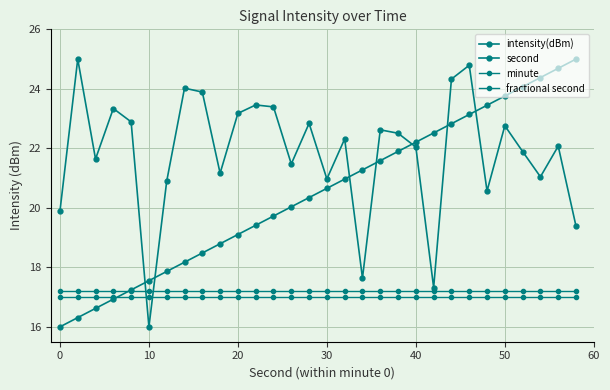

What is the value of the intensity(dBm) point at the 29th from the left?

22.1